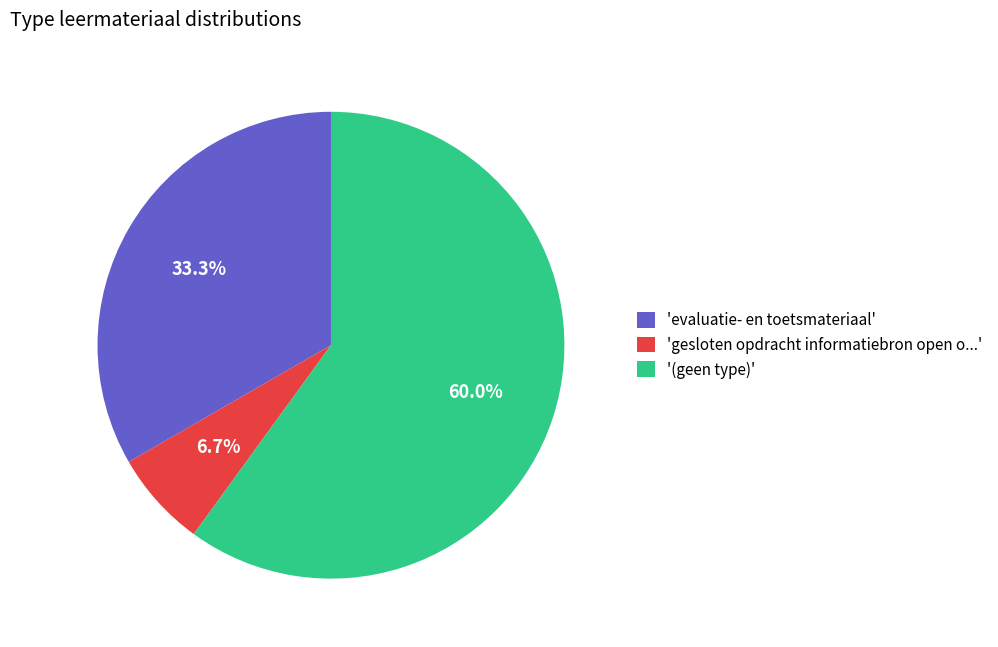

Does any single category account for the majority?

Yes